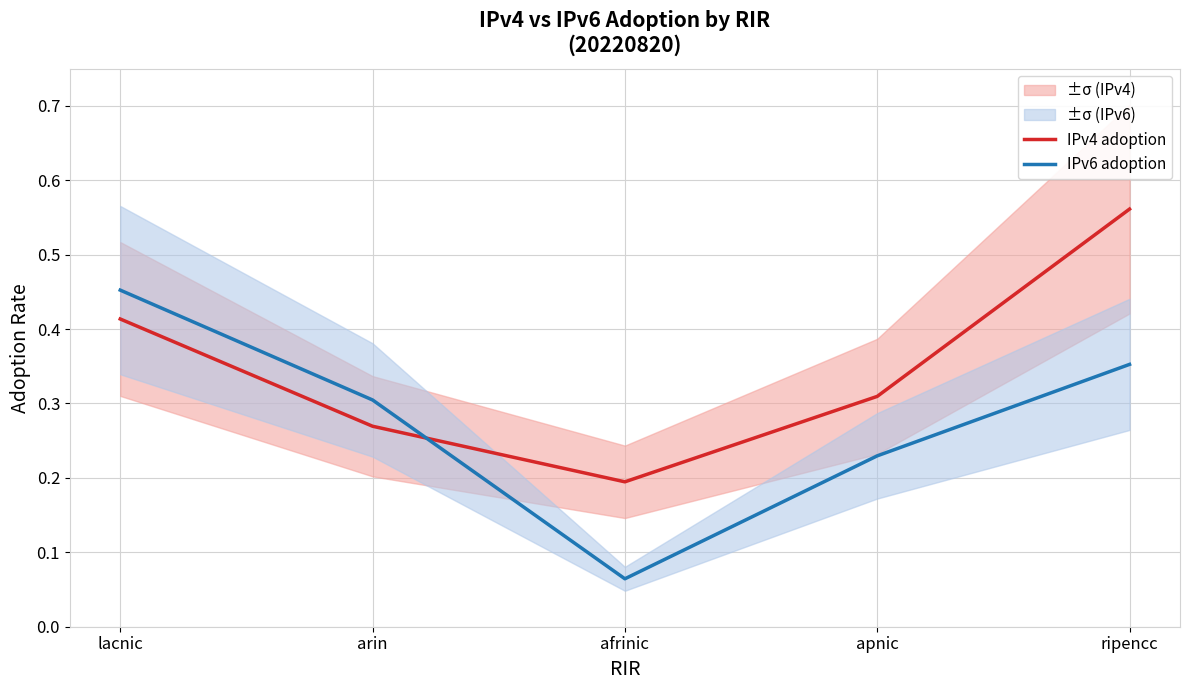

What is the value of the IPv6 adoption point at the 5th from the left?

0.4